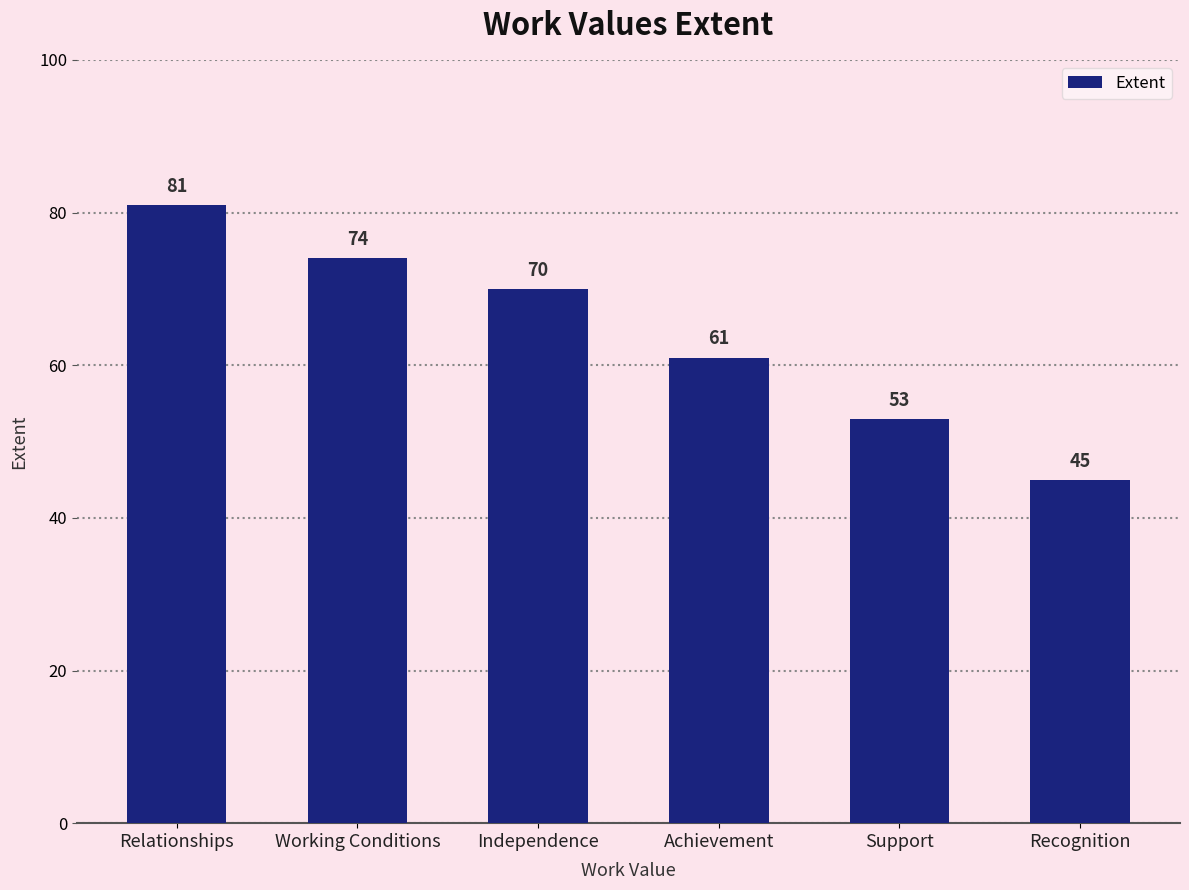

What is the value of the 1st bar from the left?

81